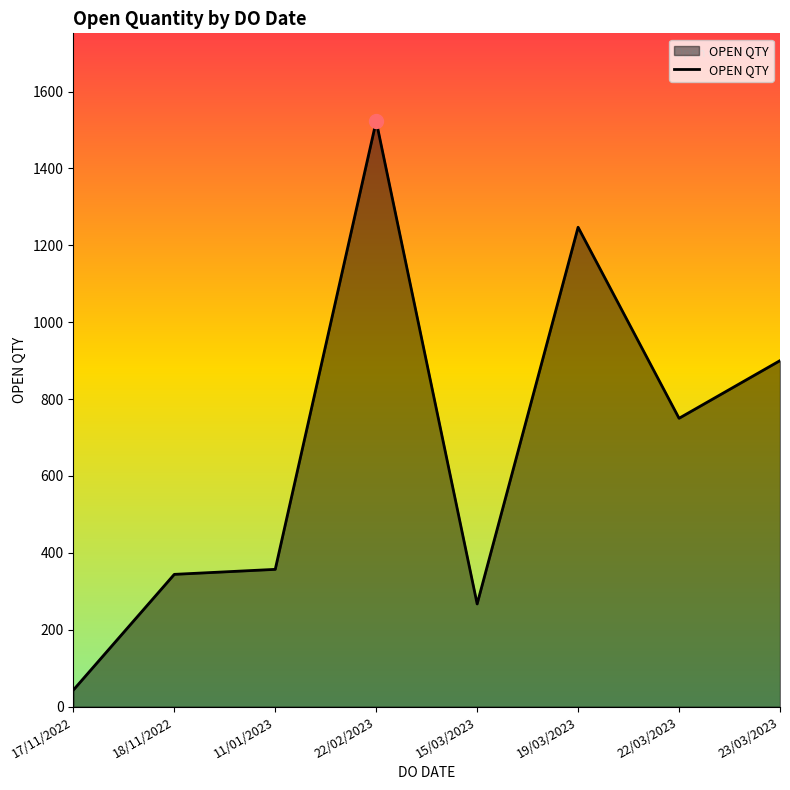

True or false: the data has more than 0 interior local peaks.

True